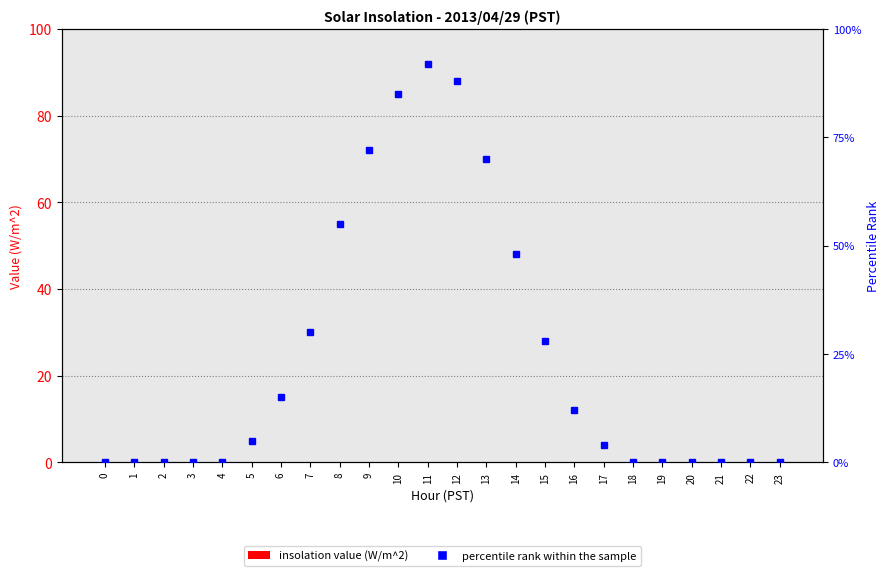

How many distinct data groups are displayed?

2